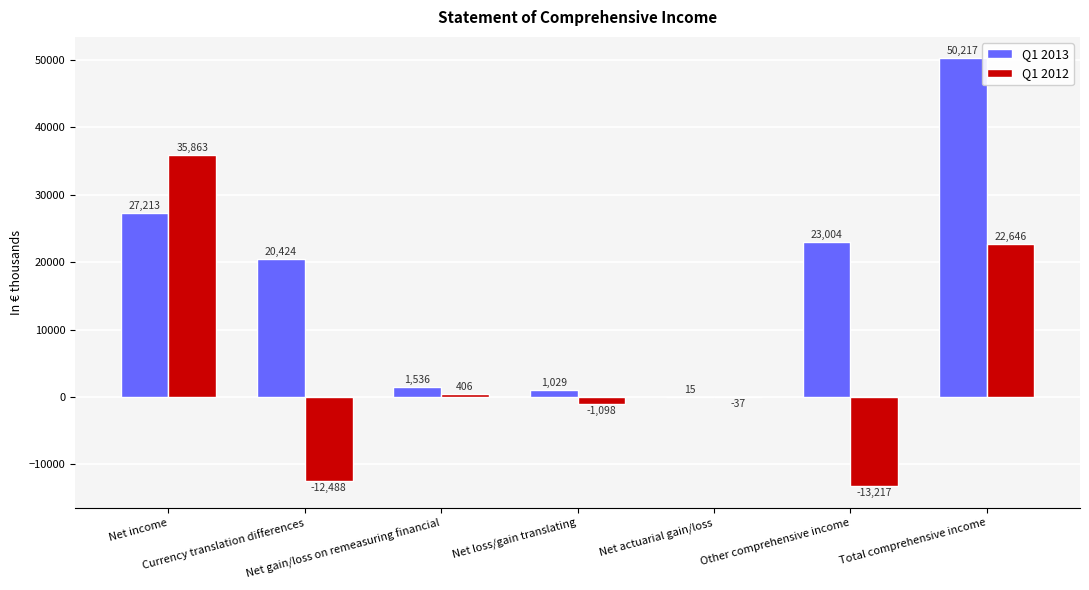

What are all the series names shown in the legend?

Q1 2013, Q1 2012